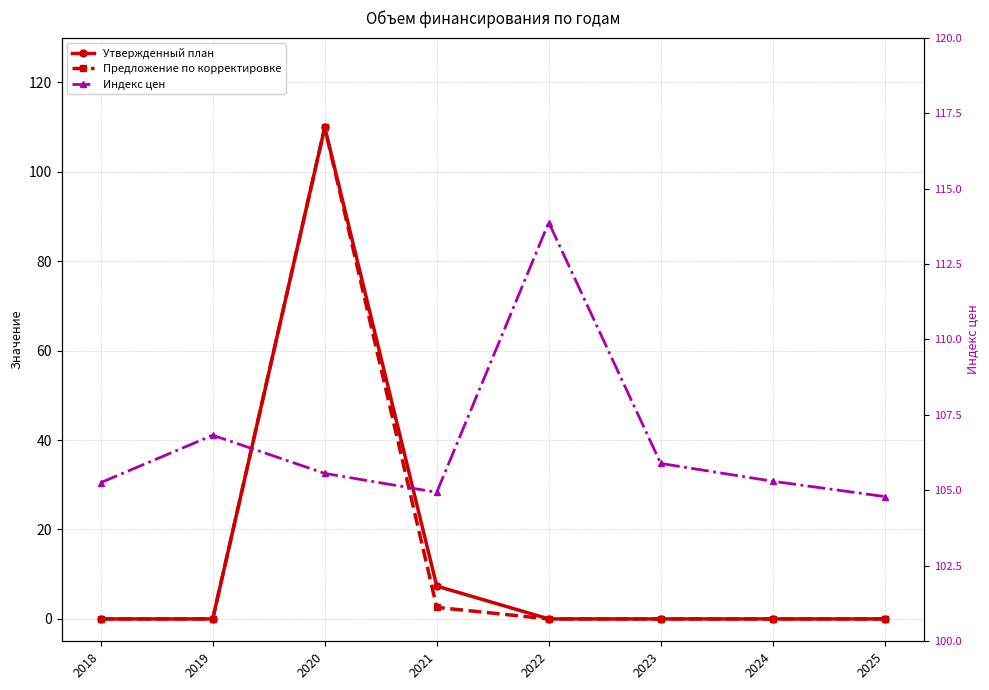

At which label does Предложение по корректировке reach its peak?

2020